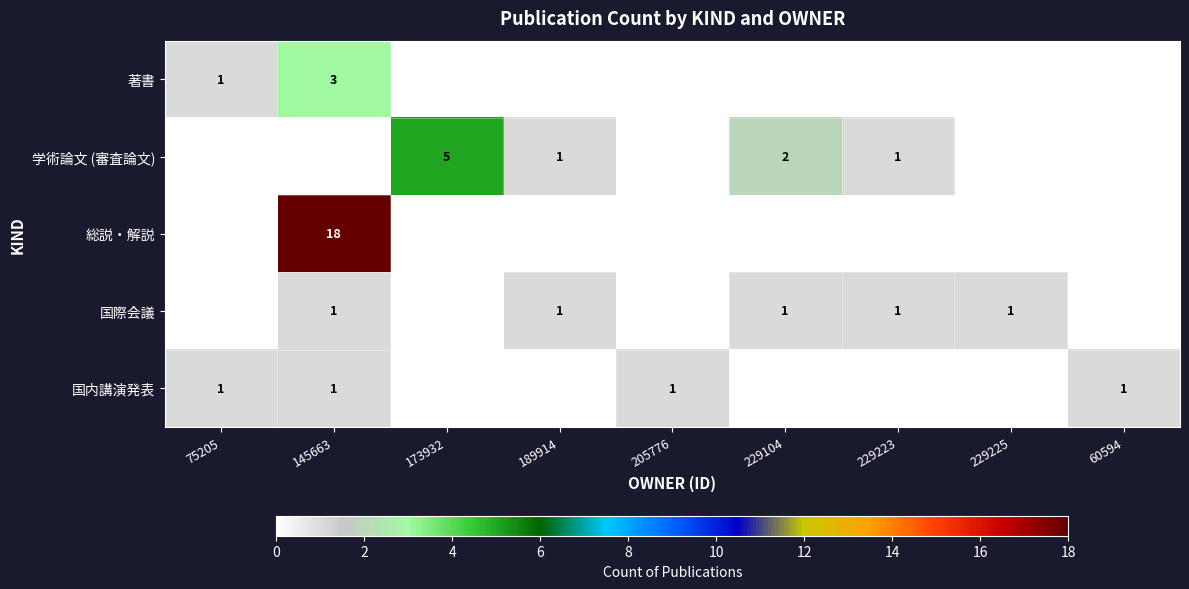

Is it true that 総説・解説 equals 32 at 145663?

False